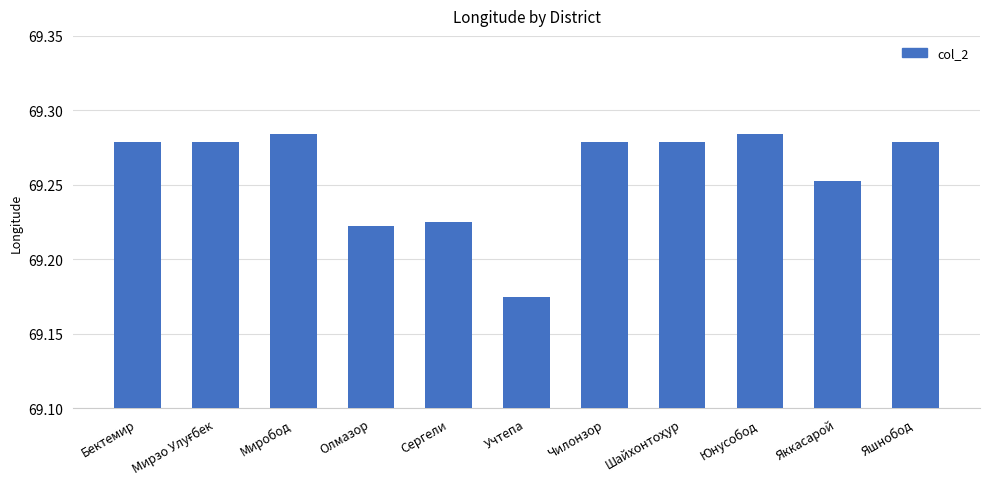

Where is the data nearest to the value 69?

Учтепа